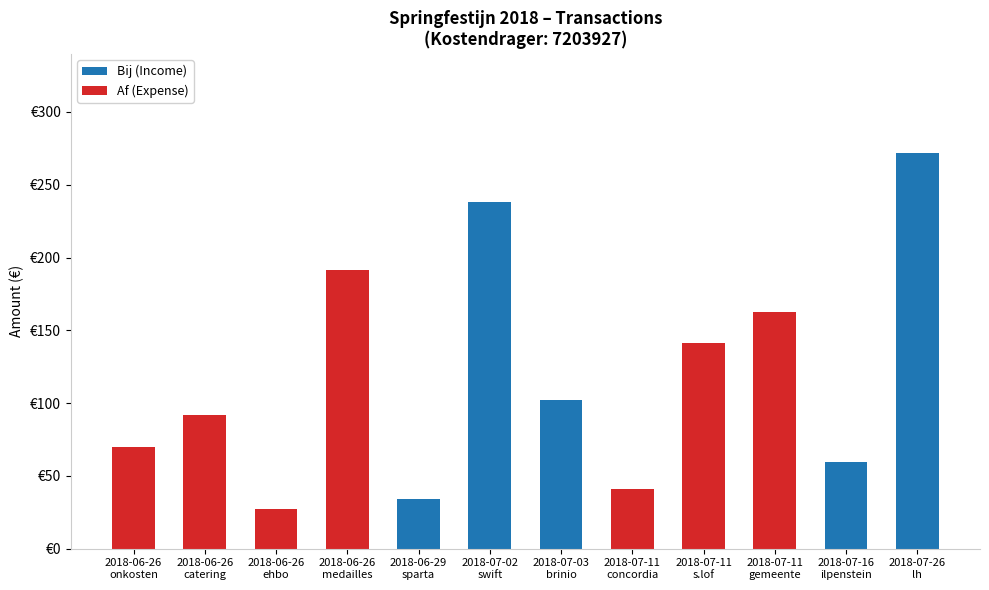

Are the bars grouped side by side (vs. stacked)?

No